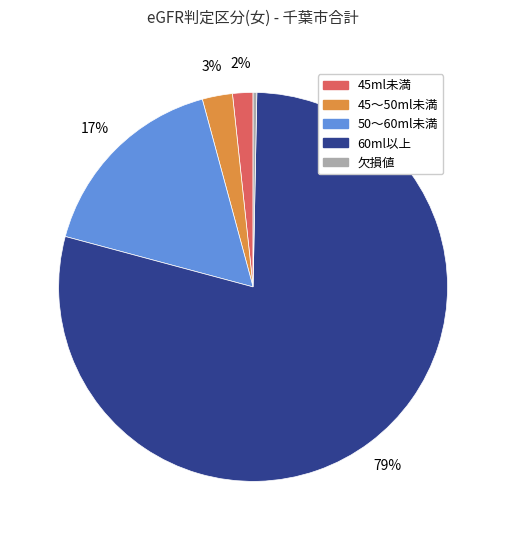

How many segments does this pie chart have?

5